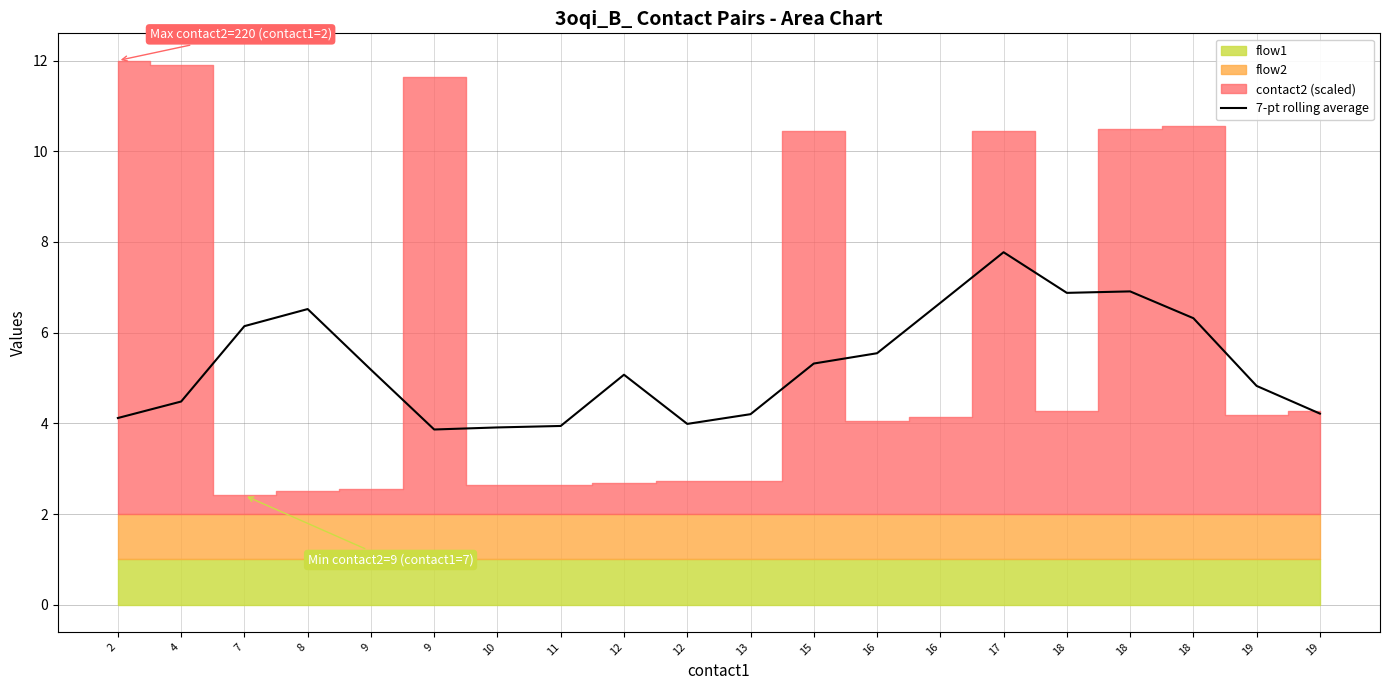

Which has a higher value, 19 or 15?

15